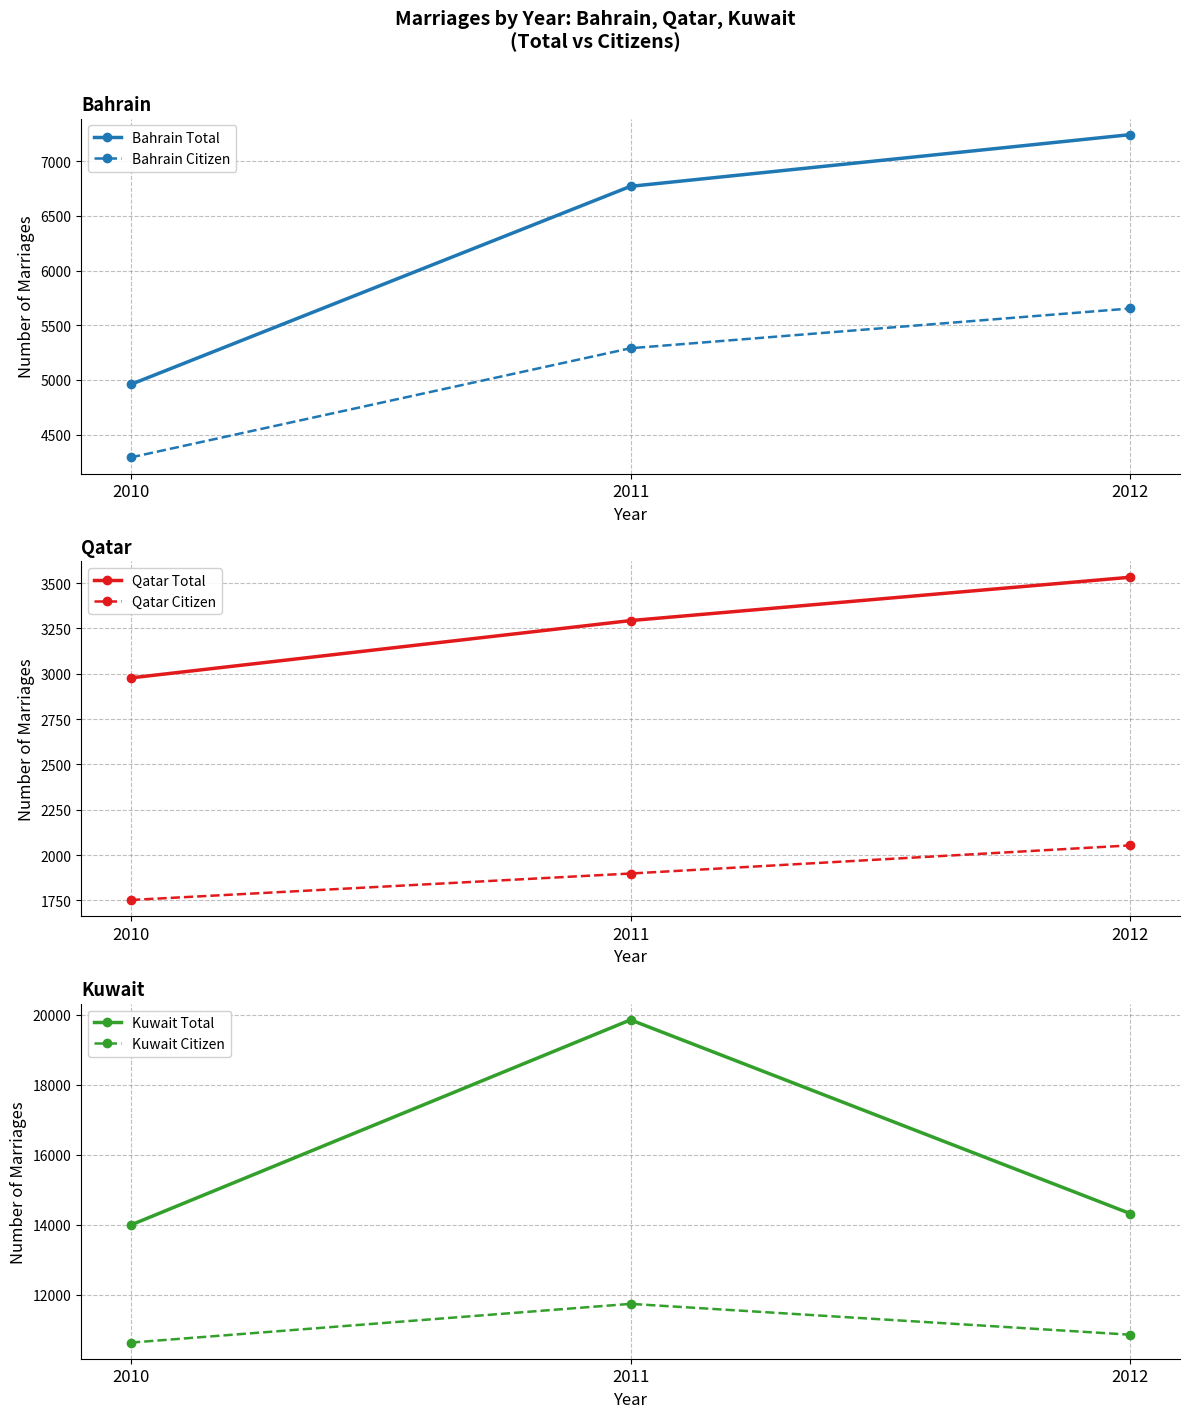

Which series has the largest range (max minus min)?

Kuwait Total